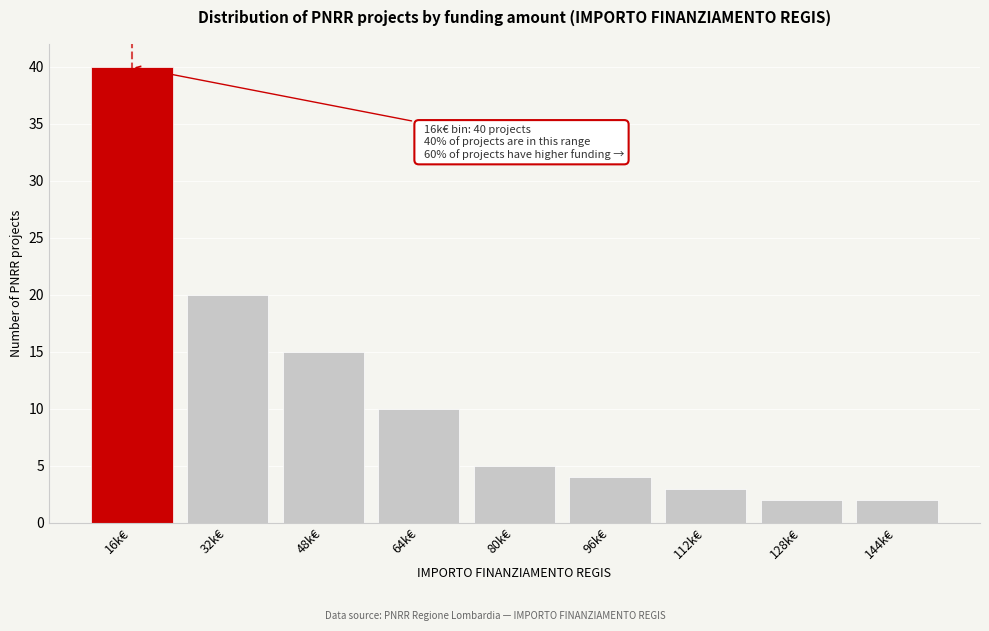

Reading left to right, extract all data points from this chart.

16k€=40	32k€=20	48k€=15	64k€=10	80k€=5	96k€=4	112k€=3	128k€=2	144k€=2